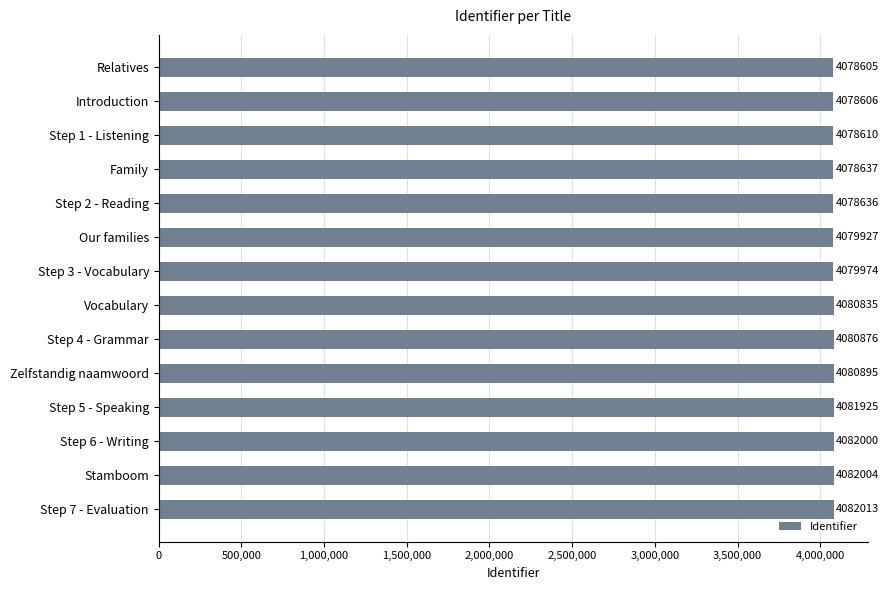

What is the average value?

4080253